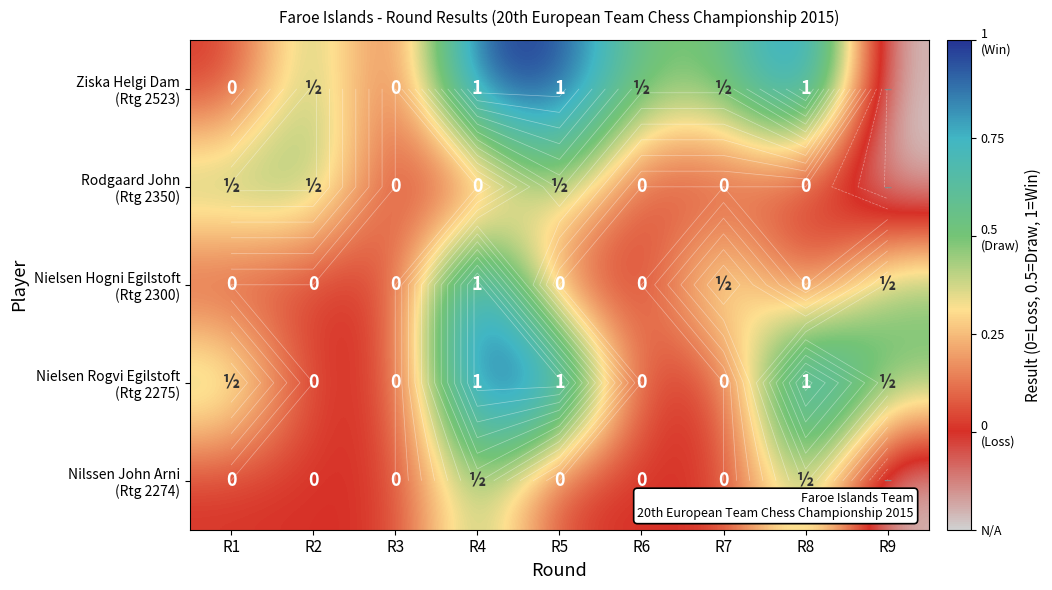

The value of Nilssen John Arni (Rtg 2274) at R7 is -0.5. True or false?

False